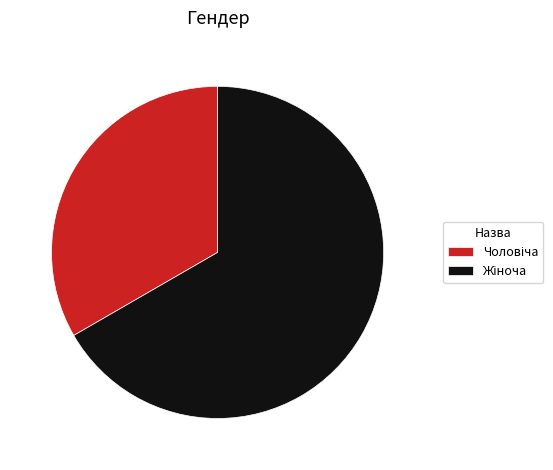

Is there any slice that represents more than half of the pie?

Yes